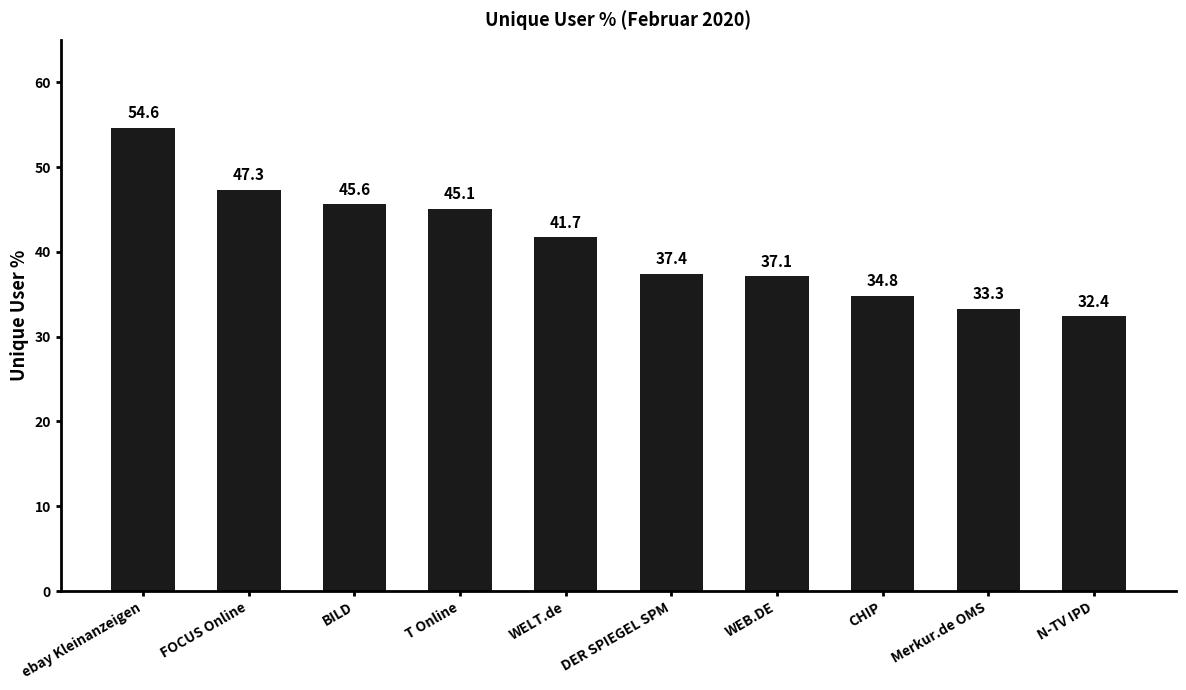

List the labels in order of value, largest first.

ebay Kleinanzeigen, FOCUS Online, BILD, T Online, WELT.de, DER SPIEGEL SPM, WEB.DE, CHIP, Merkur.de OMS, N-TV IPD